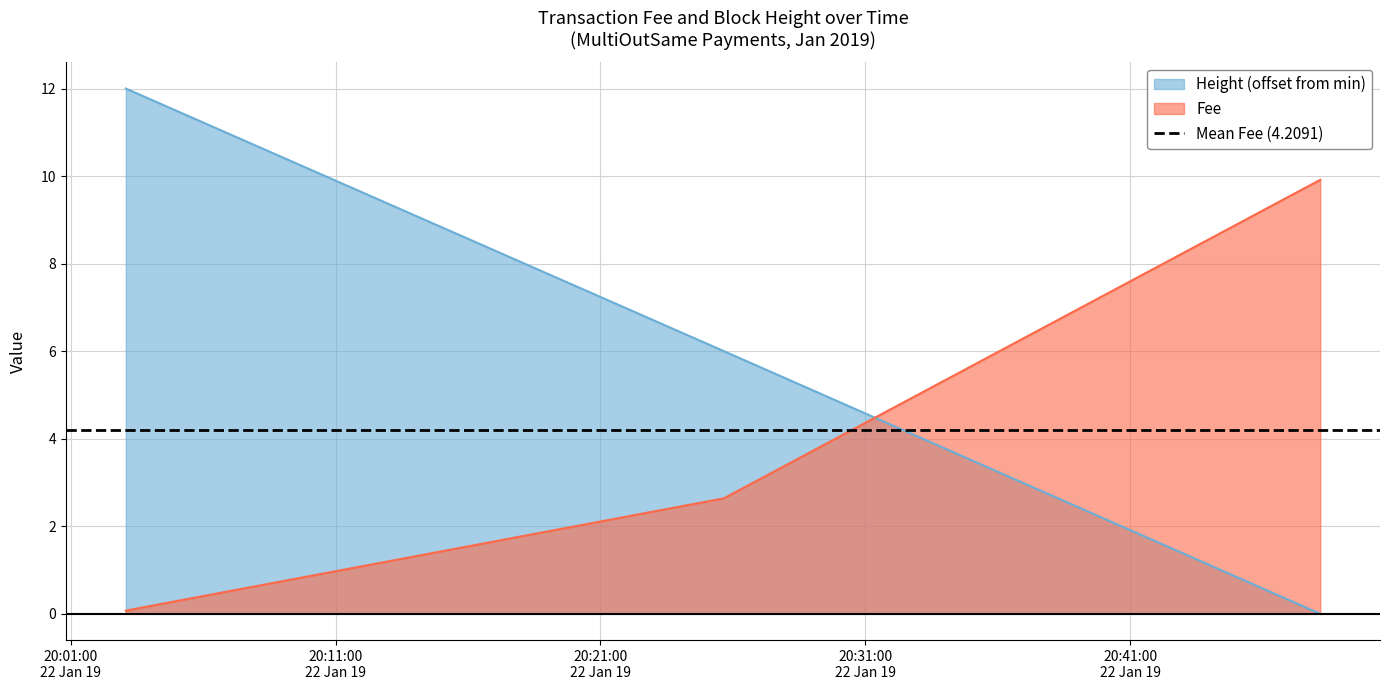

What is the spread (max minus min) of values at 2019-01-22 20:48:11?

9.9